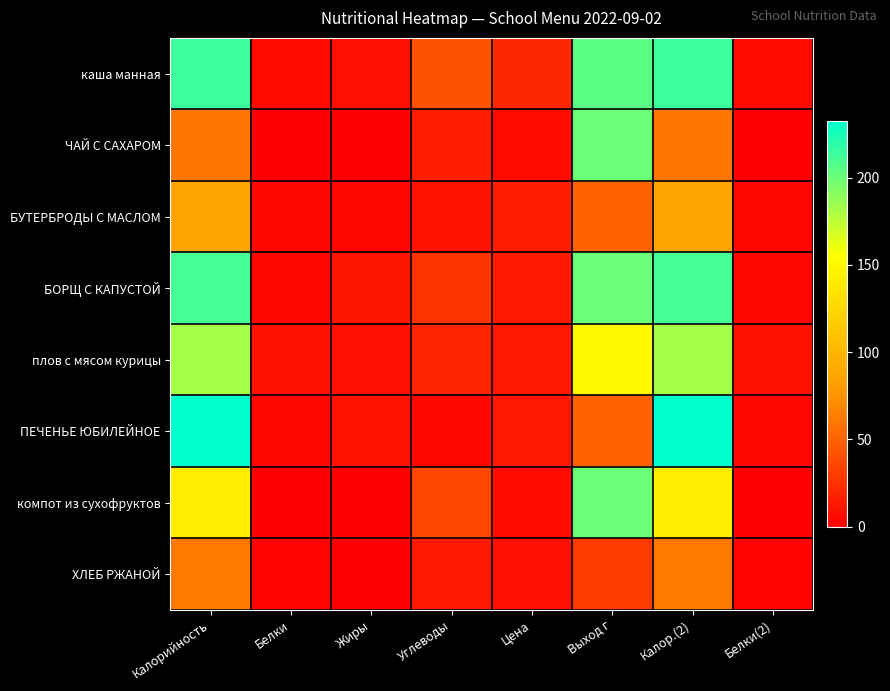

Which series has the largest total across all categories?

каша манная